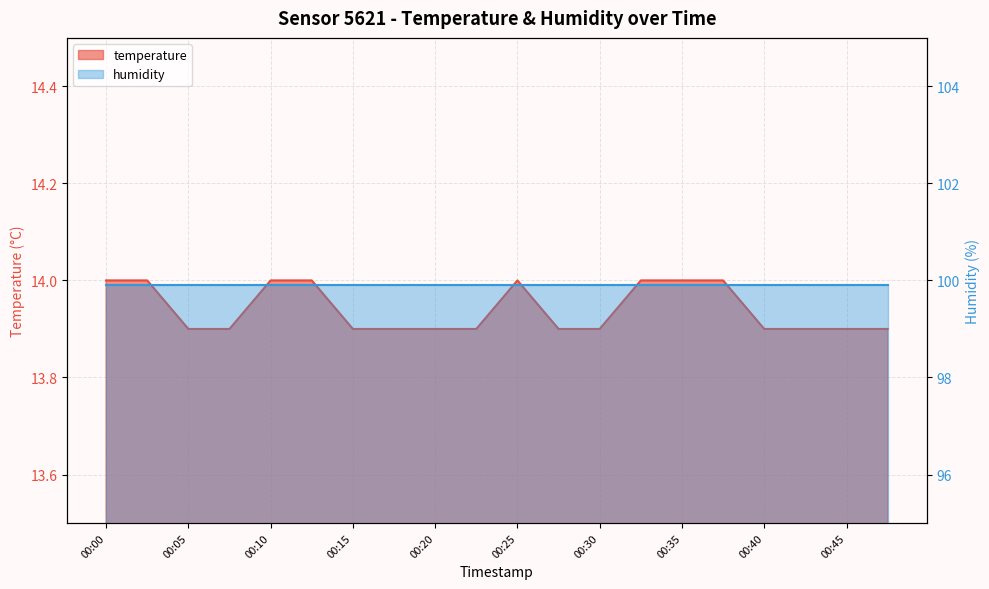

Read the value at 00:25.

14.0